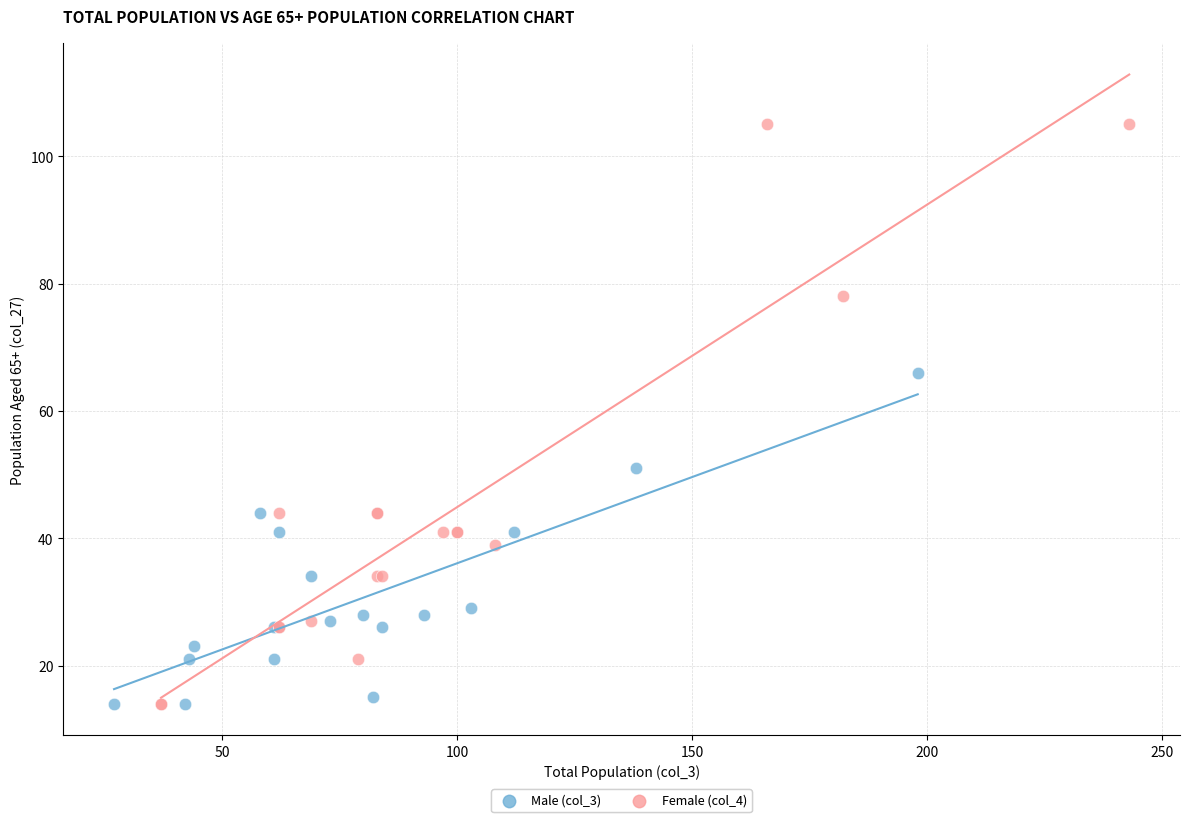

Which series contains the highest Y value?

Female (col_4)